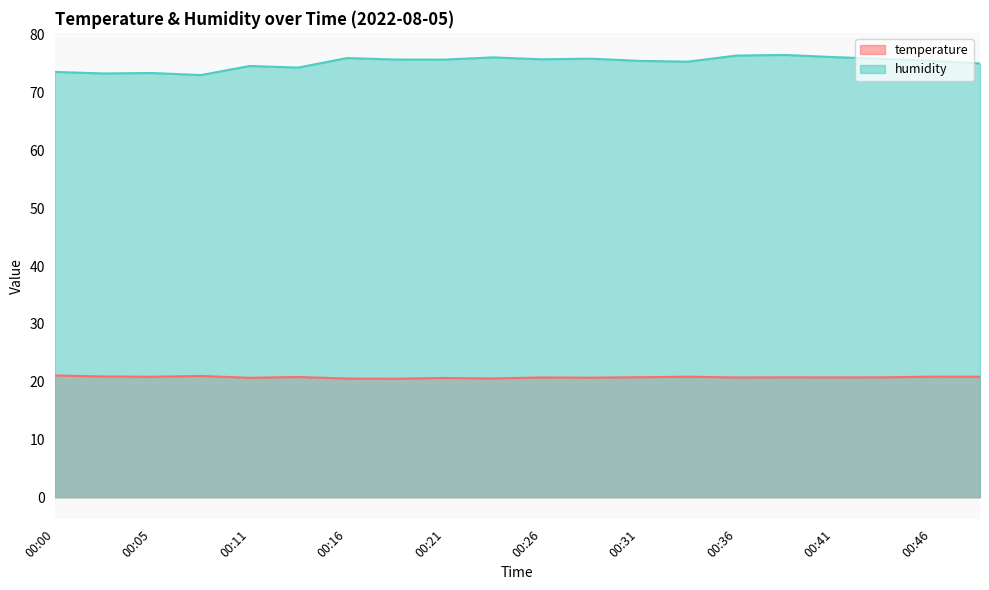

True or false: temperature and humidity cross at least once.

False